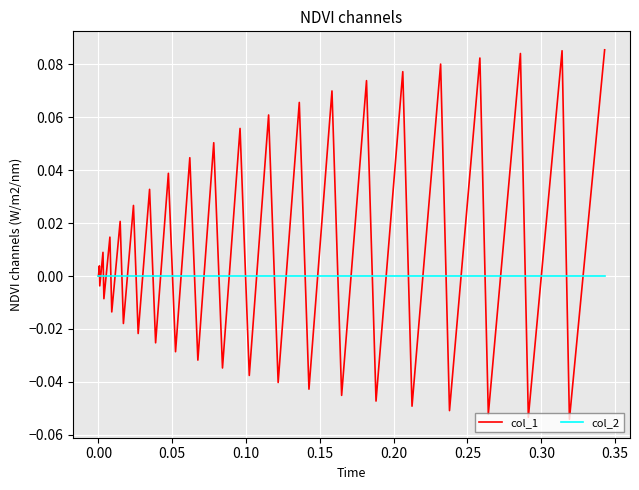

Which series has the largest total across all categories?

col_1